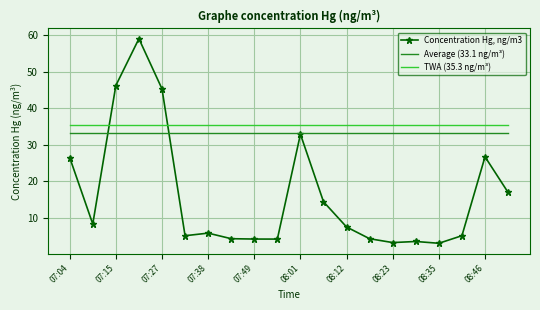

True or false: TWA (35.3 ng/m³) and Average (33.1 ng/m³) intersect in this chart.

False